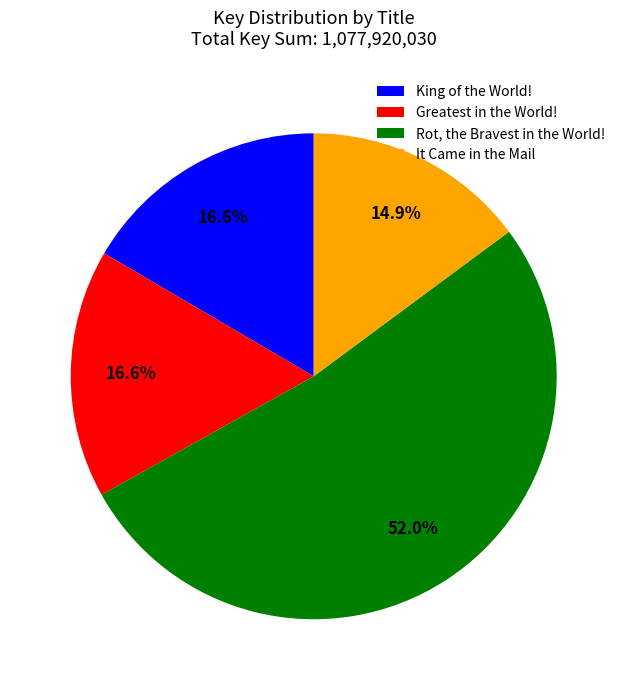

Is the sum of King of the World! and Greatest in the World! greater than half?

No